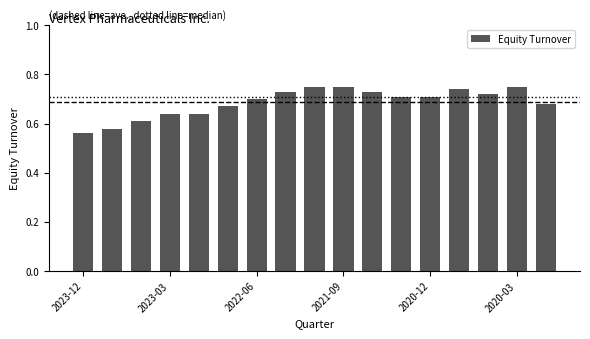

How many values are between 0 and 1?

17